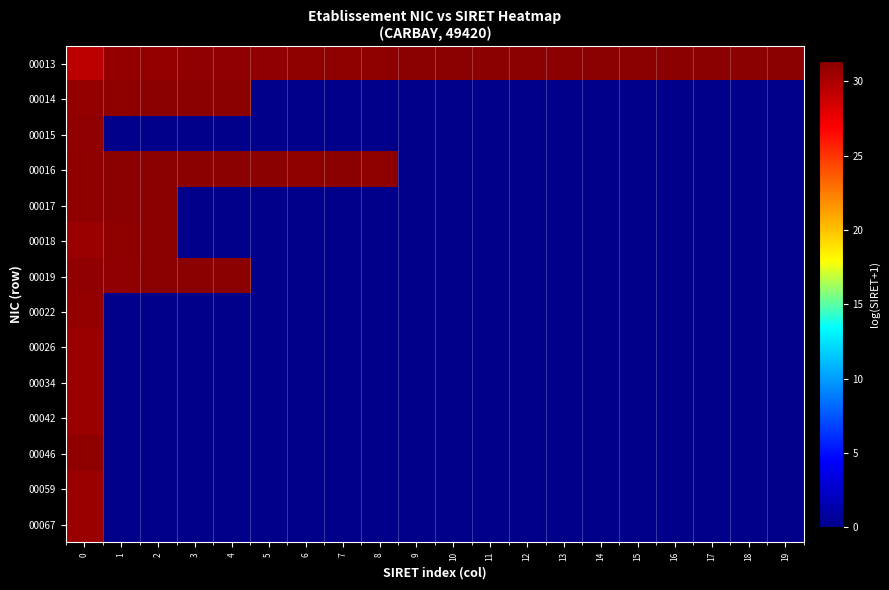

Between 3 and 7, which is larger?

7